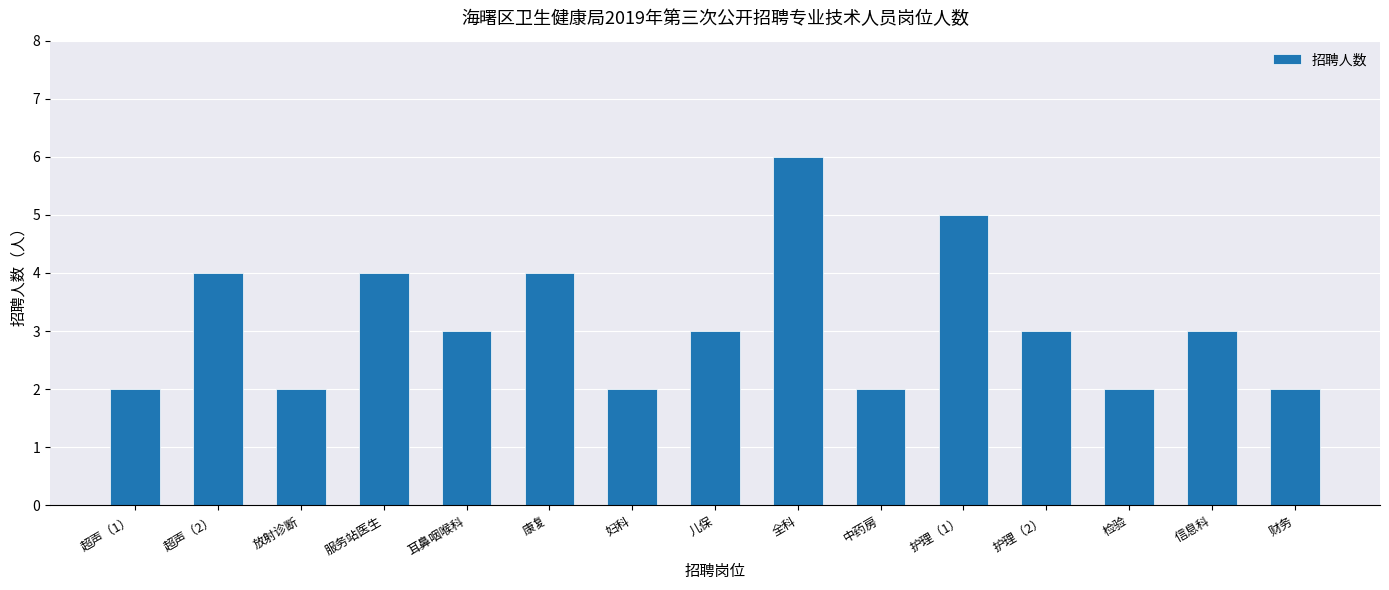

What is the sum of the values at 检验 and 放射诊断?

4